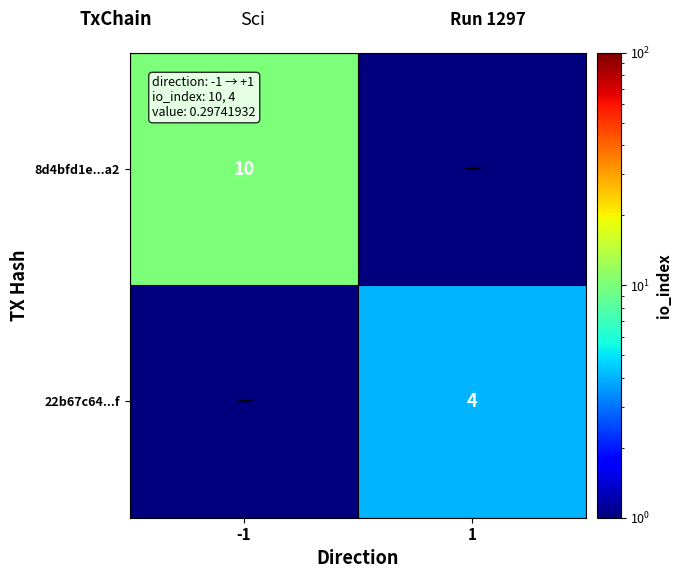

Is the value of 22b67c64...f at 1 greater than the value of 8d4bfd1e...a2 at -1?

No